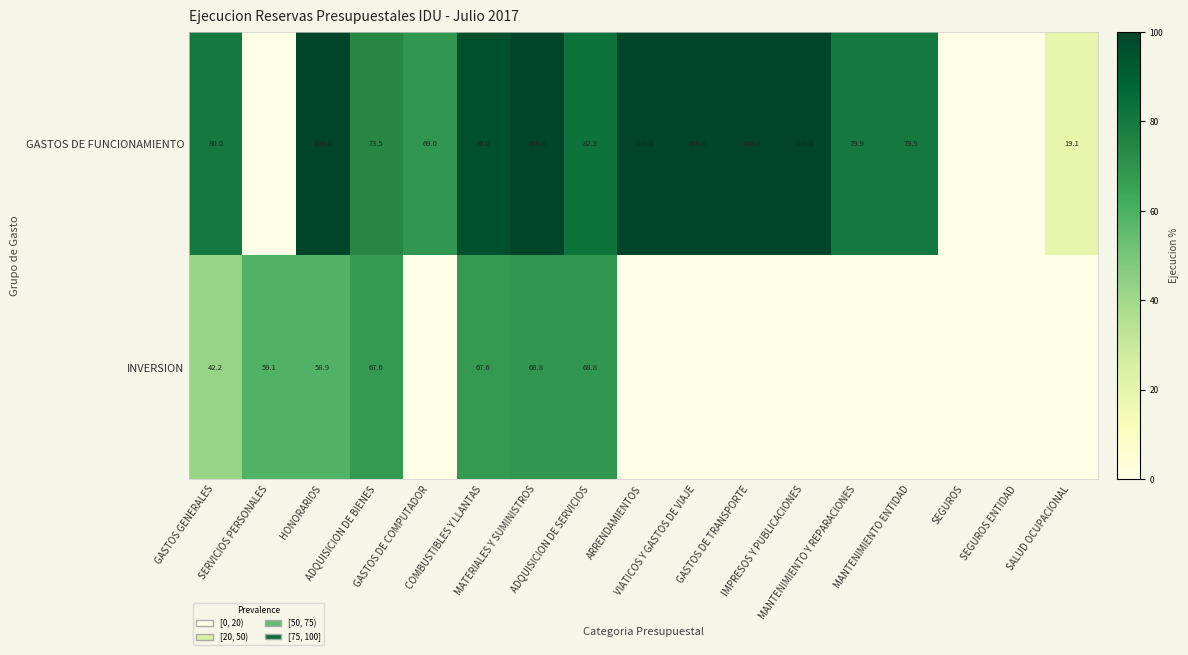

Which category has the highest value across all series?

HONORARIOS